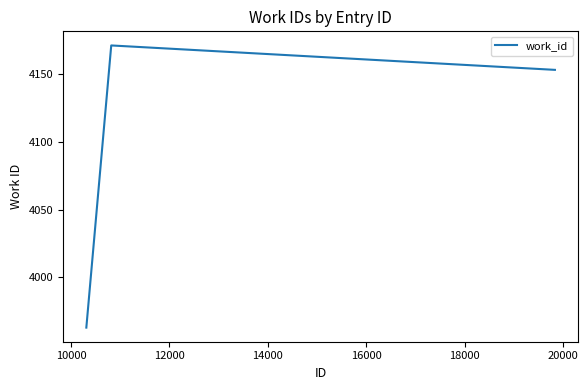

What is the difference between the maximum and minimum values?

208